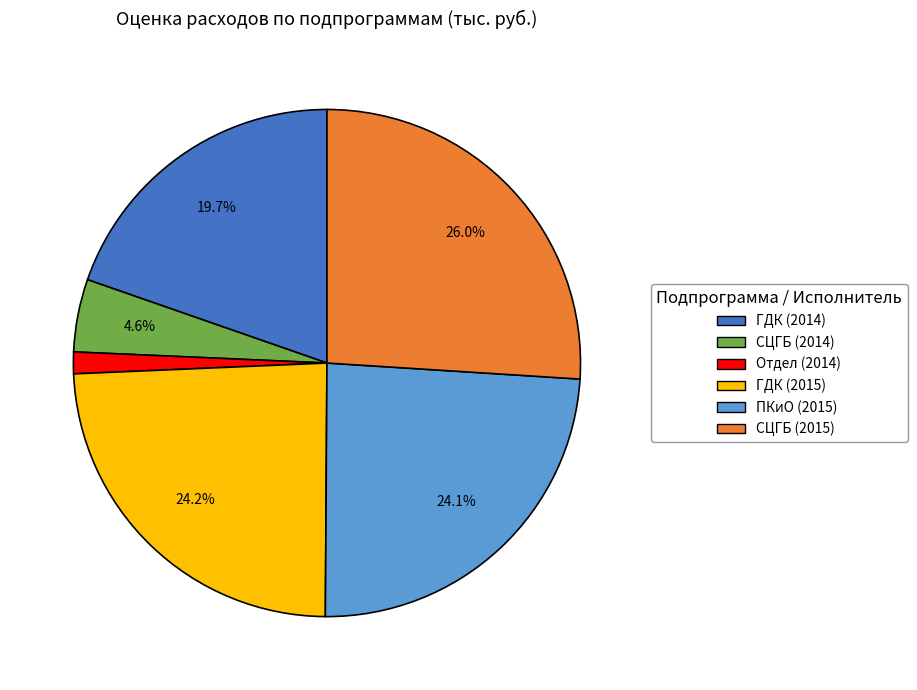

Is there a majority slice in this chart?

No